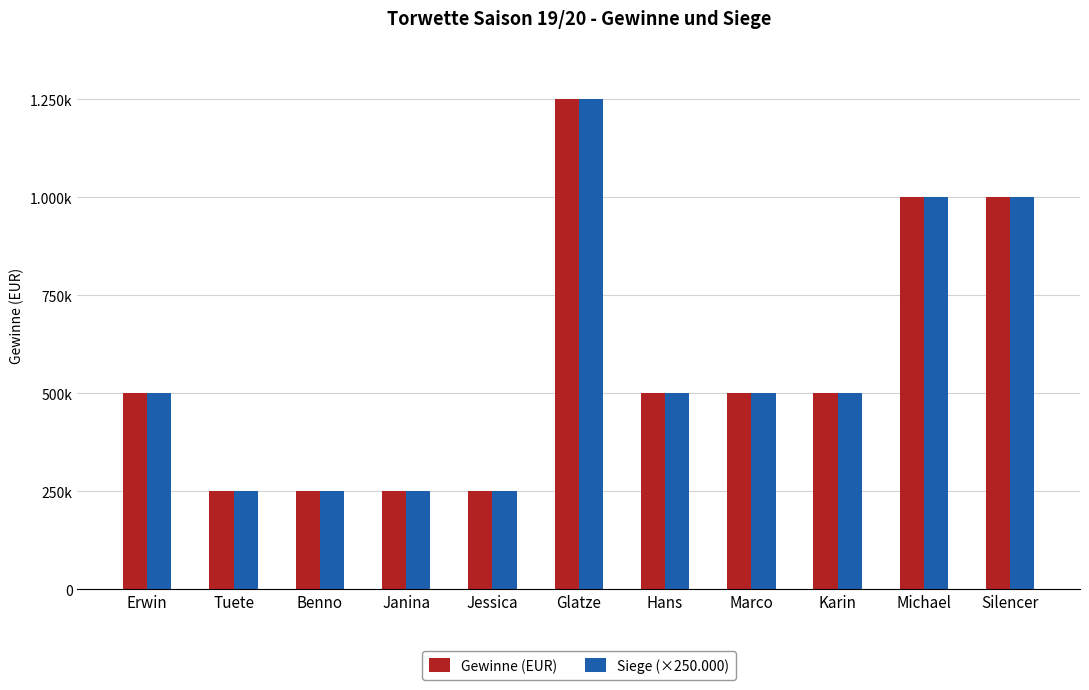

How many Gewinne (EUR) values are between 250000 and 1000000?

10